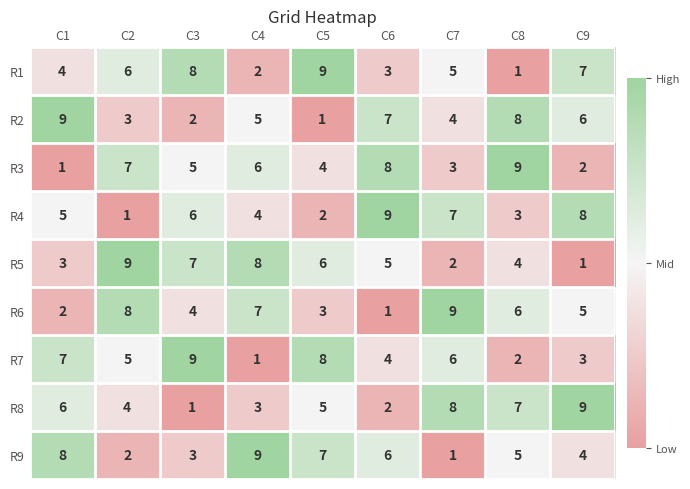

At which label does R3 reach its peak?

C8